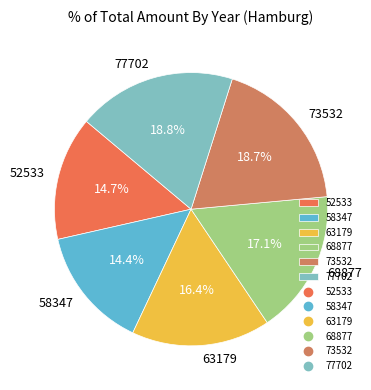

To the nearest percent, what is the combined percentage of 52533 and 68877?

32%